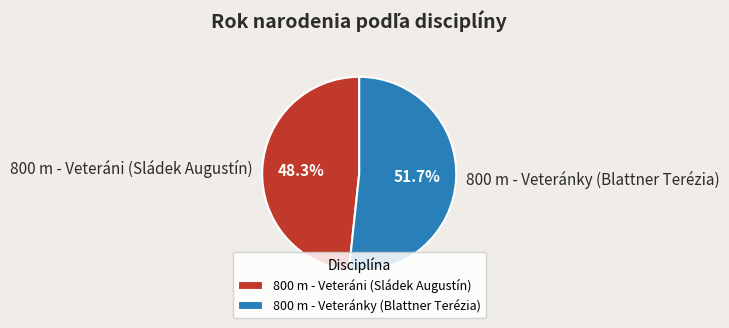

To the nearest percent, what portion does 800 m - Veteránky (Blattner Terézia) represent?

52%